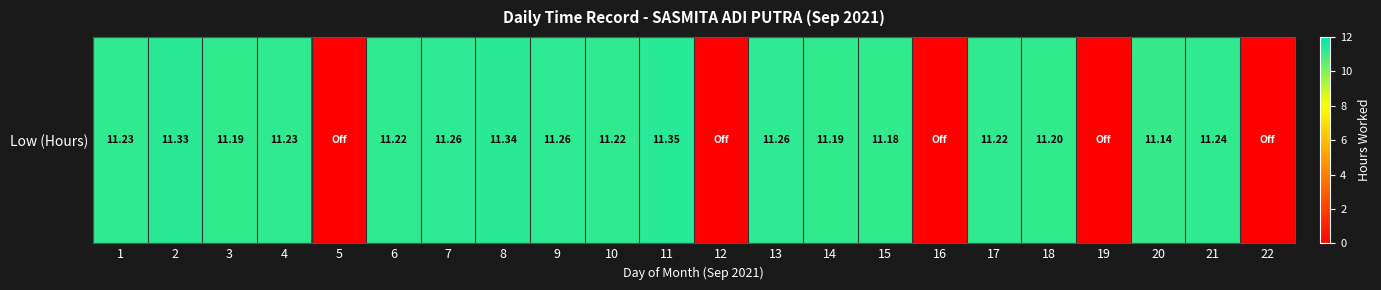

Read the value at 10.

11.2